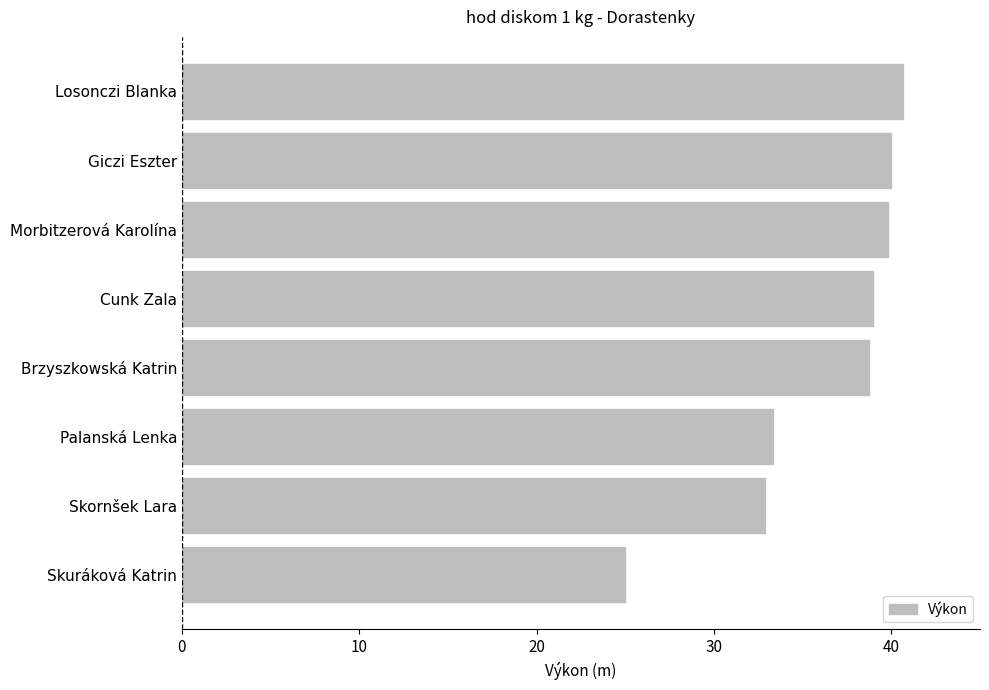

What is the ratio of the value at Brzyszkowská Katrin to the value at Losonczi Blanka?

1.0